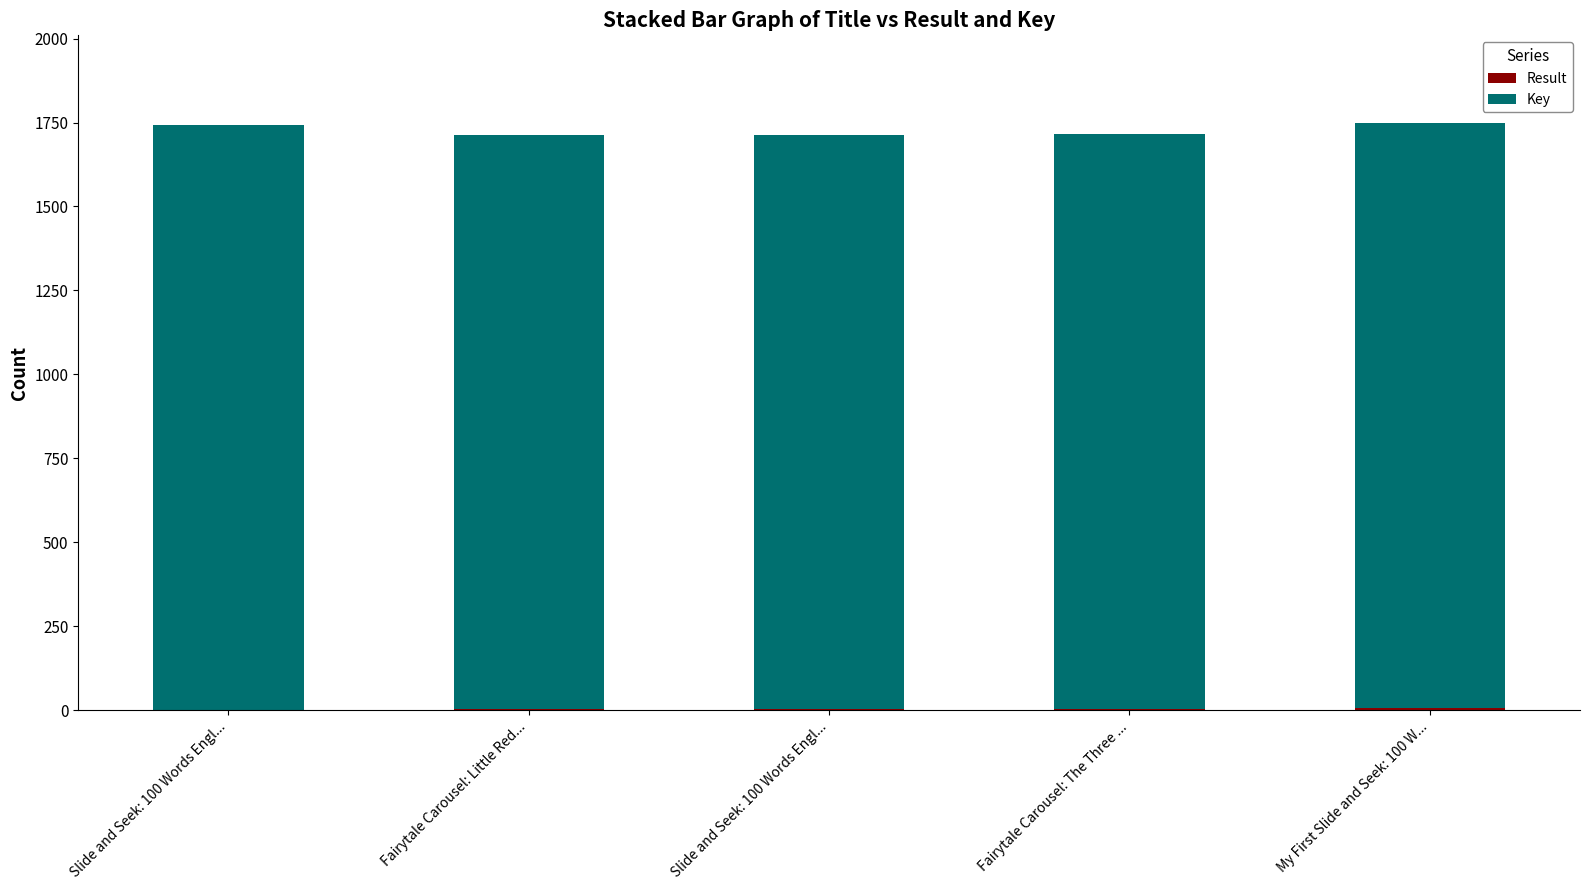

At which label does Result reach its peak?

My First Slide and Seek: 100 W...